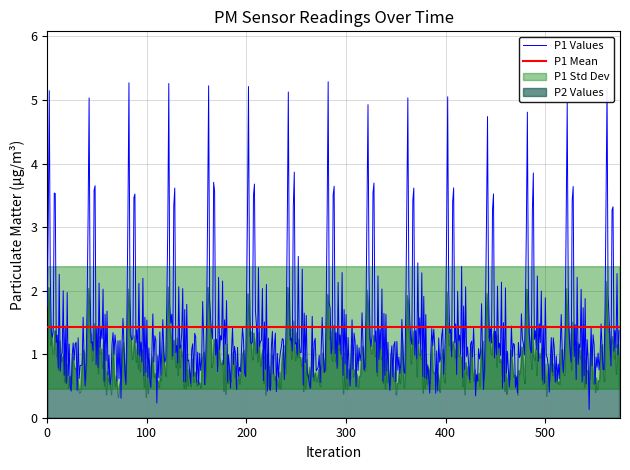

What is the highest value of the P1 Values series?

5.3